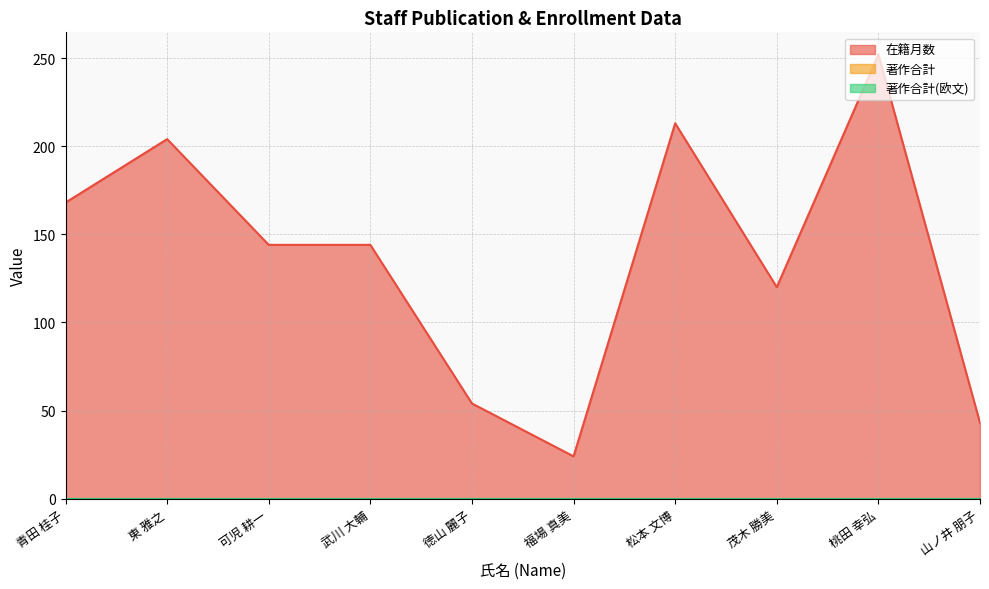

Which series has the widest spread of values?

在籍月数